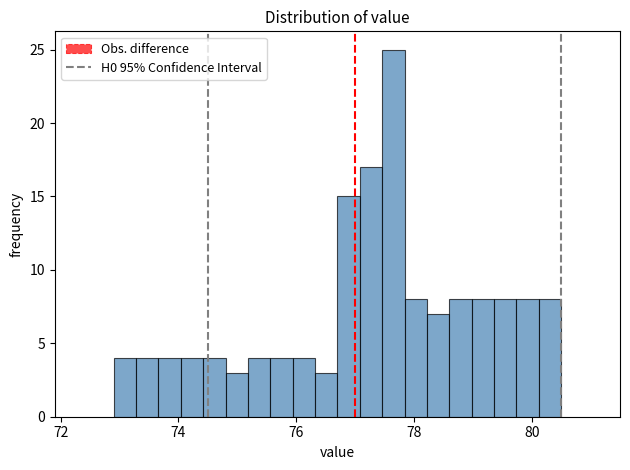

Around what value on the x-axis is the tallest bar? Give the approximate position of its centre, as read against the axis.

77.6